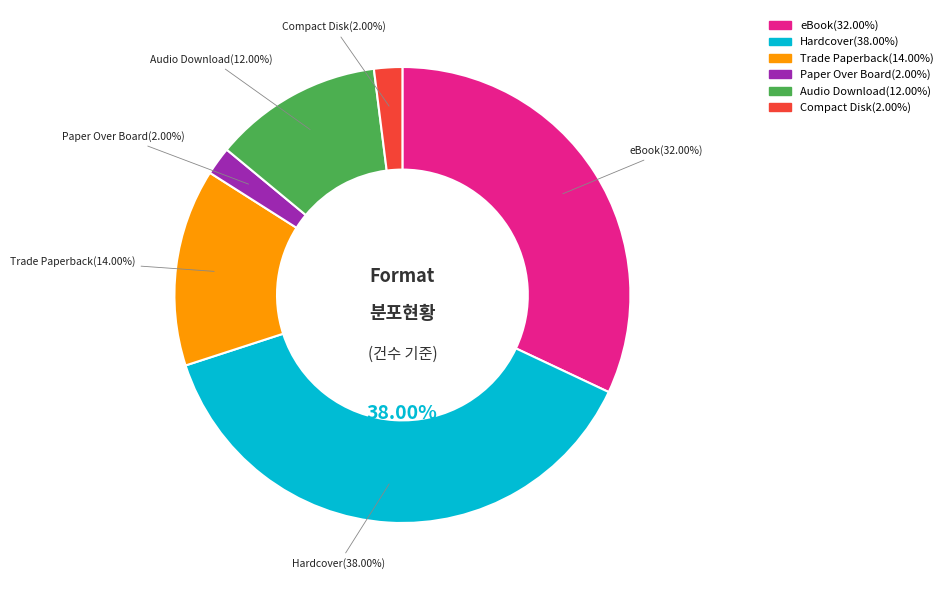

Does any single category account for the majority?

No